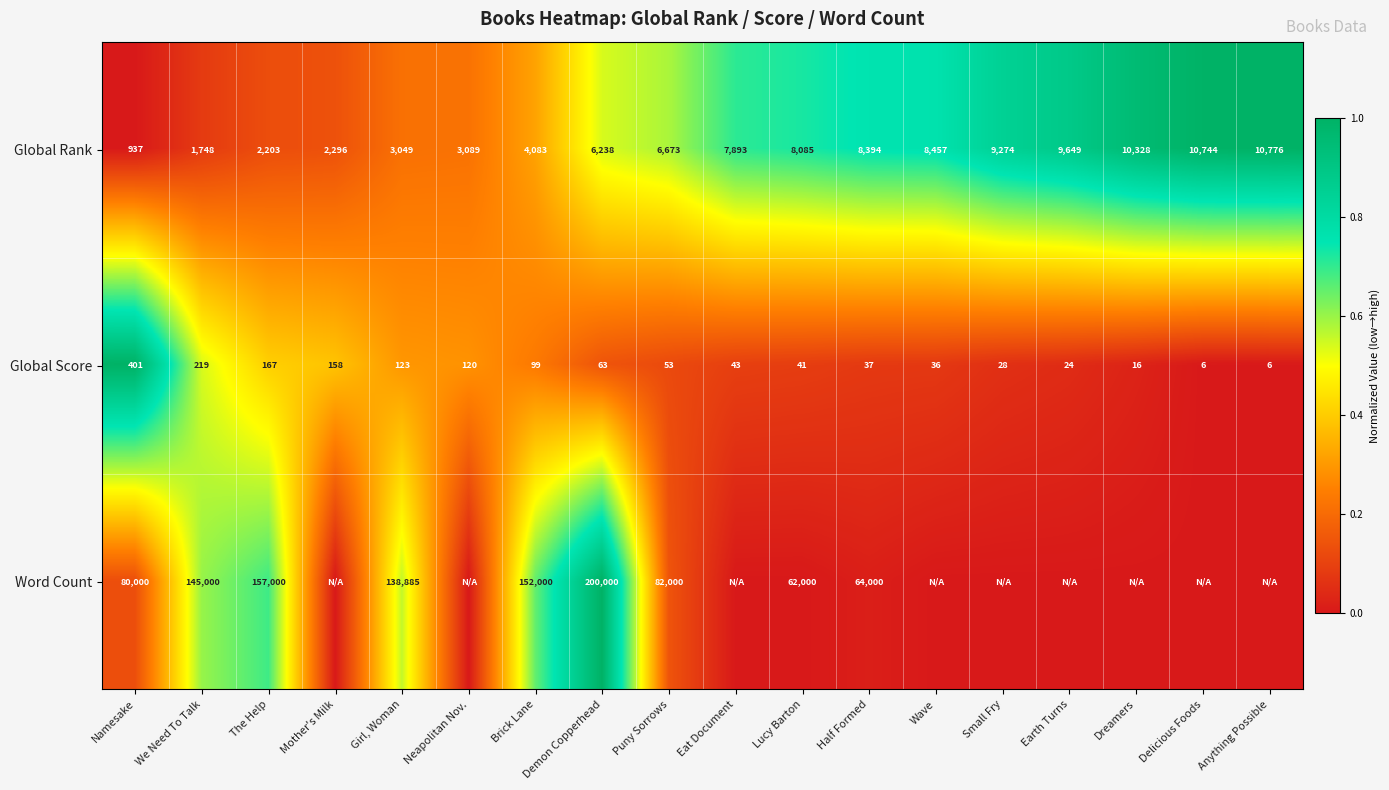

What is the average value of the Global Score series?

91